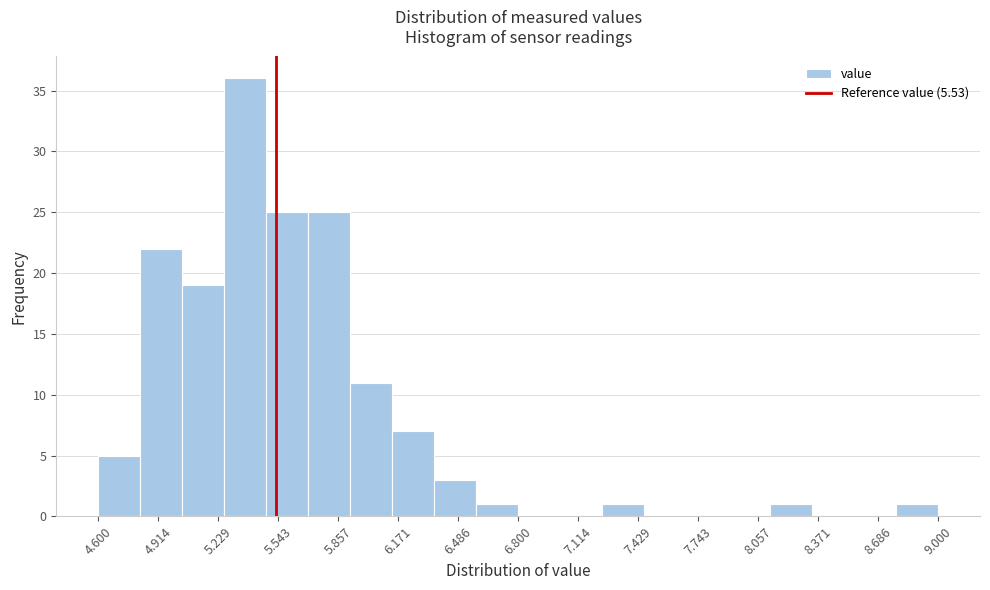

Over which range of the x-axis is the bar tallest?

5.26 to 5.48